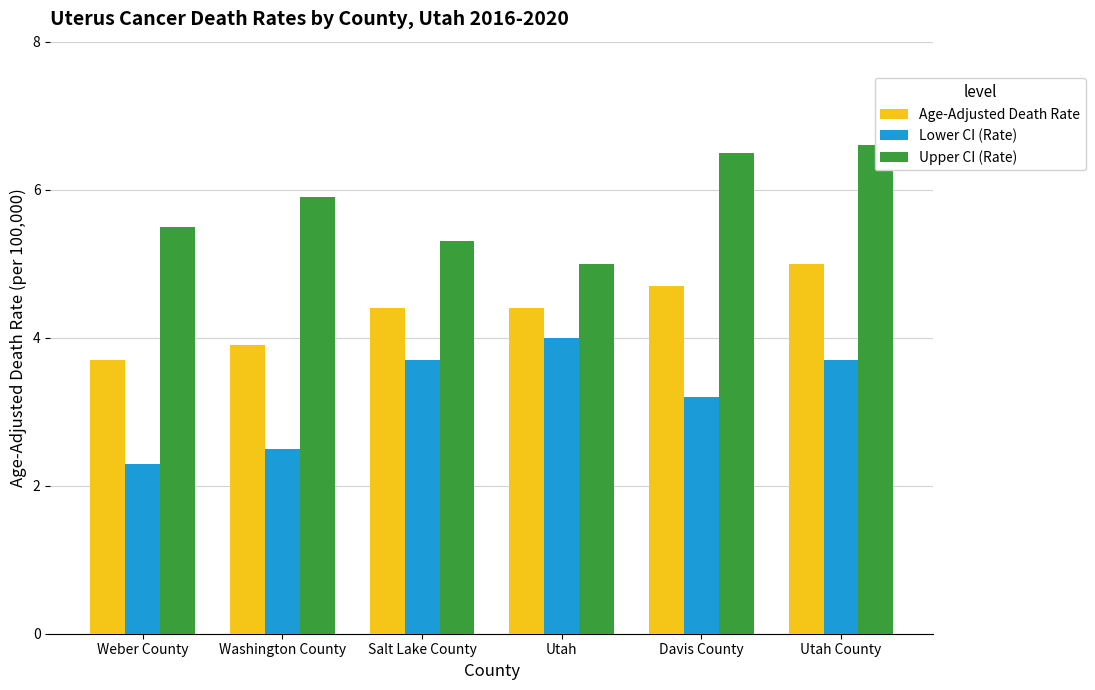

How many data points in Upper CI (Rate) are above 5?

5